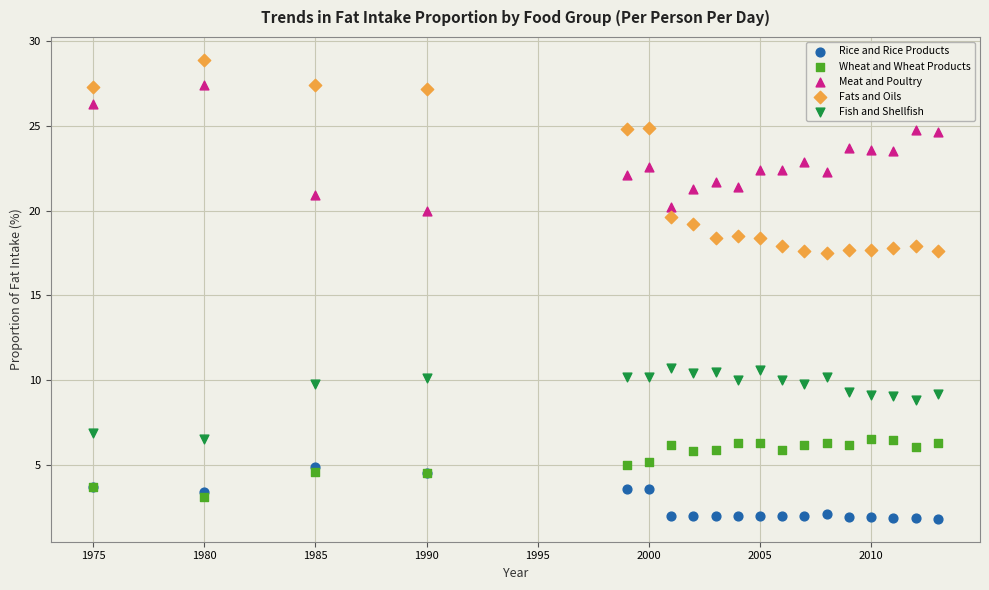

Which series has the widest spread of Y values?

Fats and Oils